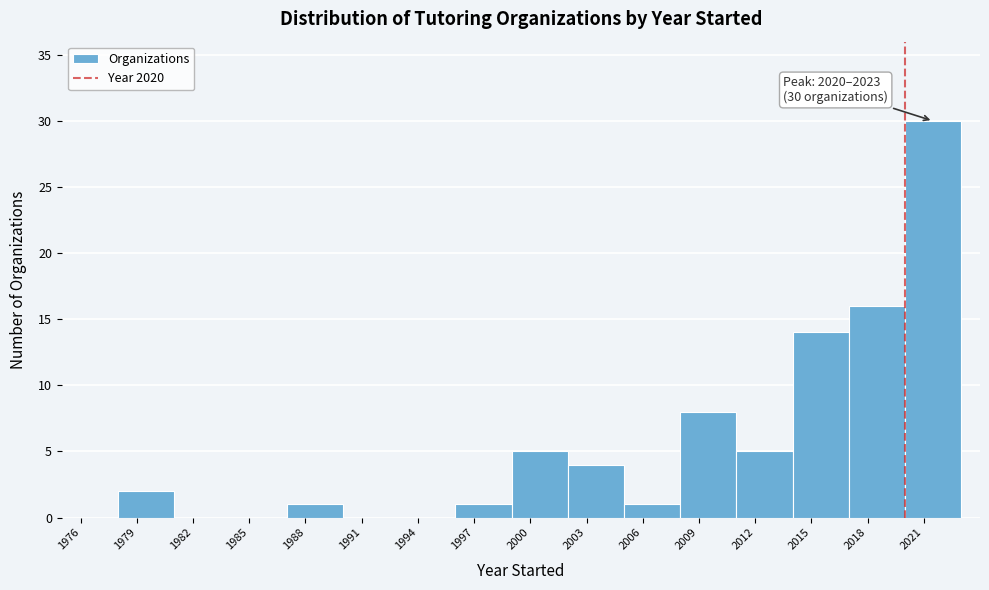

Over which range of the x-axis is the bar tallest?

2020 to 2023